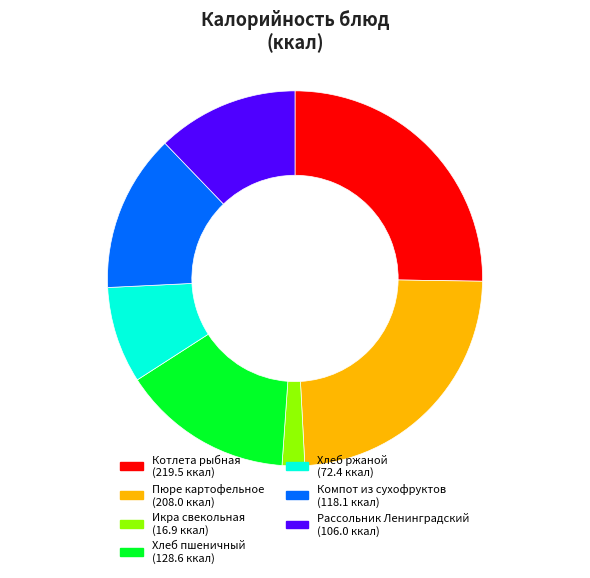

What is the largest slice in the pie chart?

Котлета рыбная